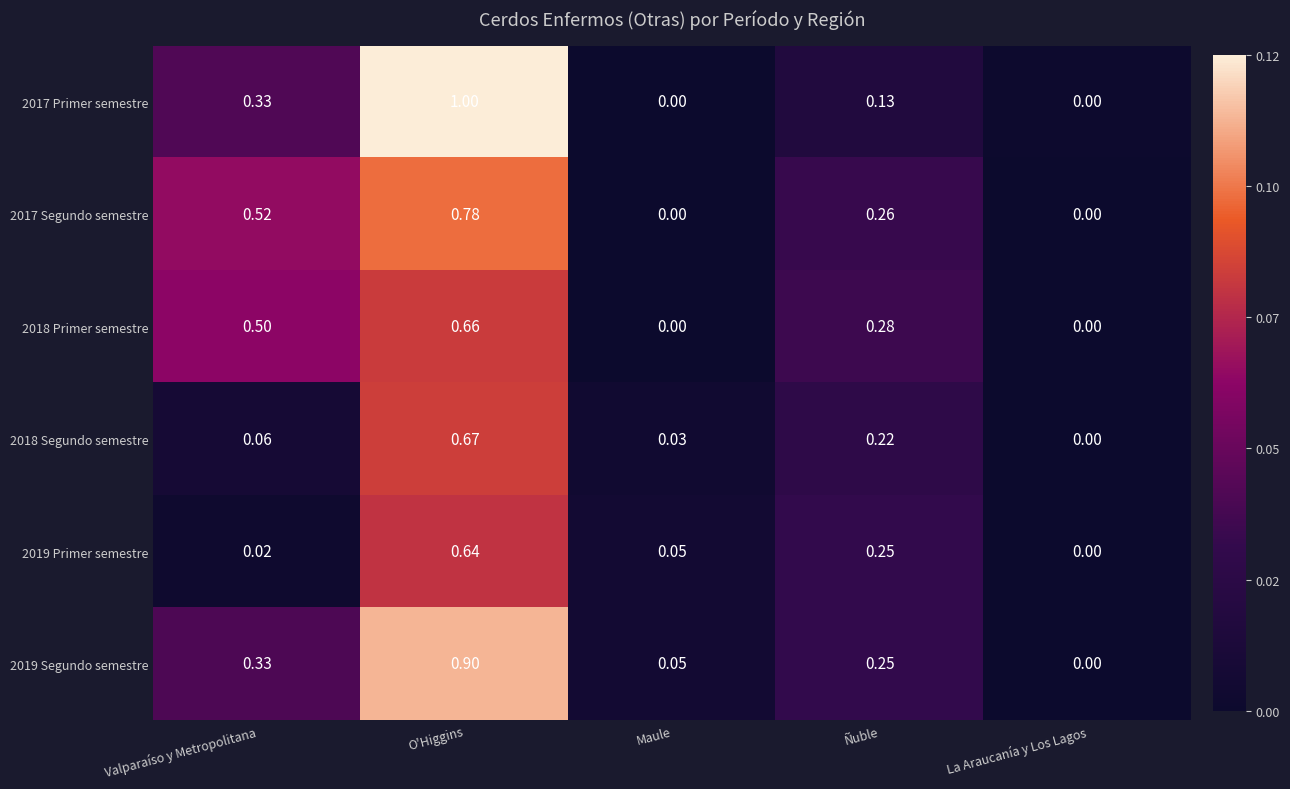

At which category is the sum across all series the highest?

O'Higgins